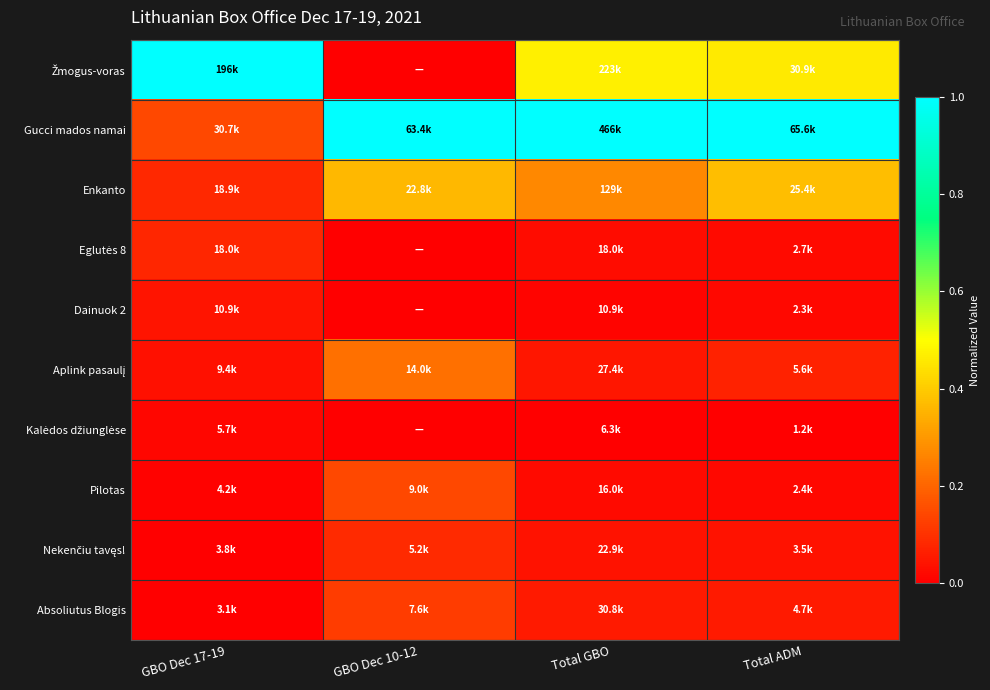

Count the number of categories in the chart.

4